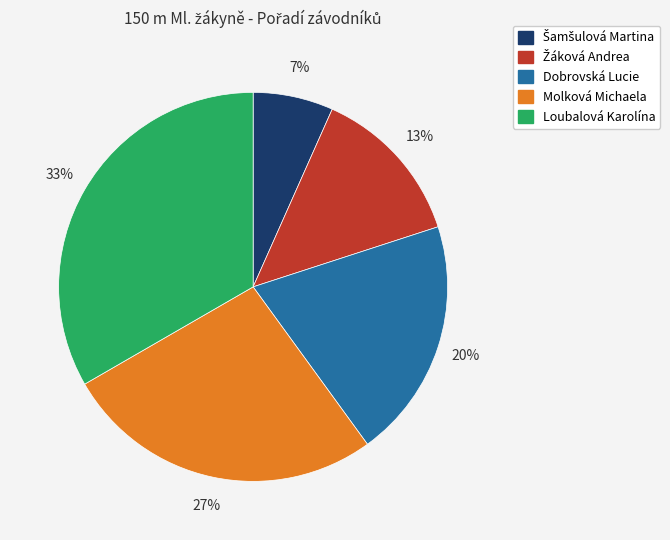

To the nearest percent, what is the combined percentage of Loubalová Karolína and Molková Michaela?

60%